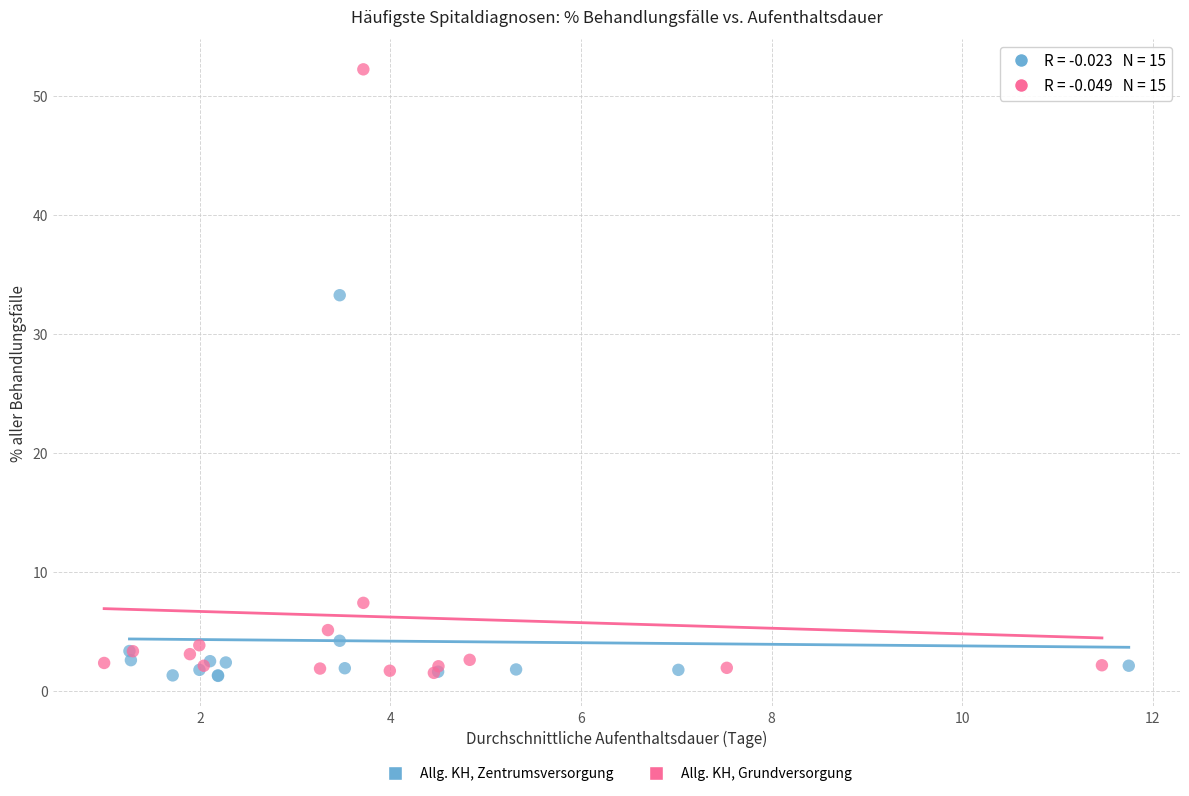

Which series has the largest Y range (max minus min)?

Allg. KH, Grundversorgung